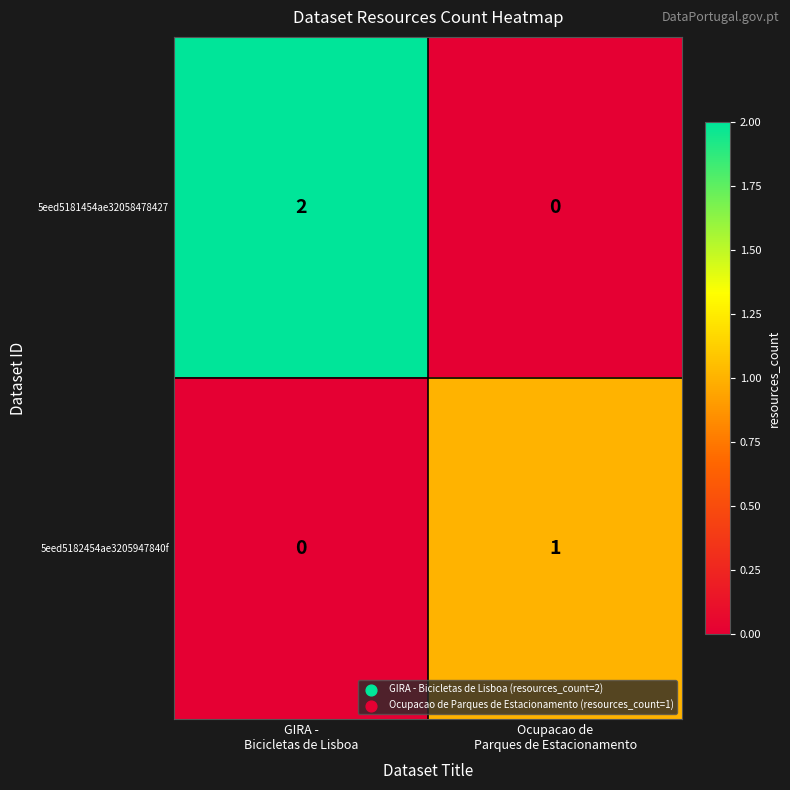

How many series are shown in this chart?

2